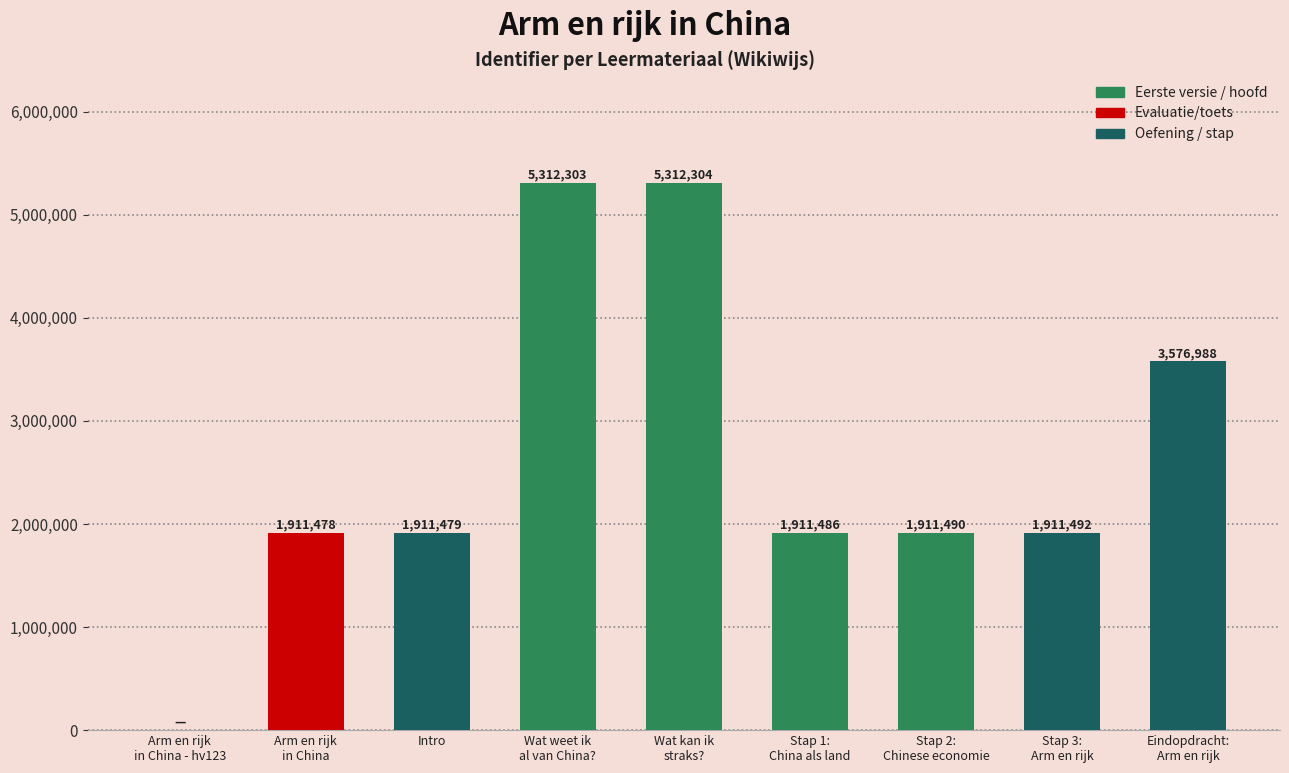

Read the value at Intro.

1911479